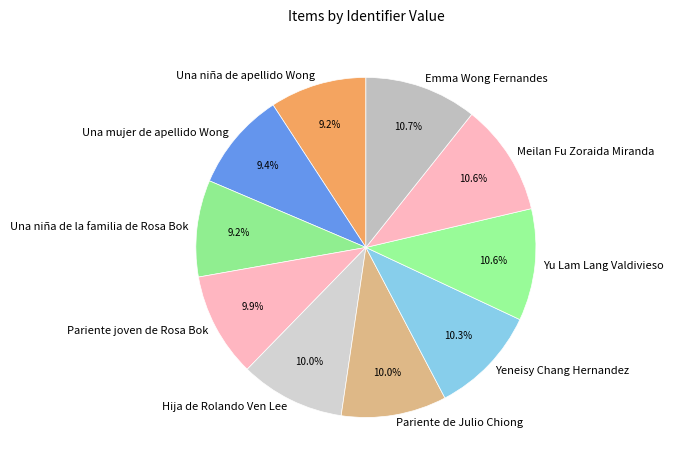

To the nearest percent, what percentage of the pie is Una mujer de apellido Wong?

9%